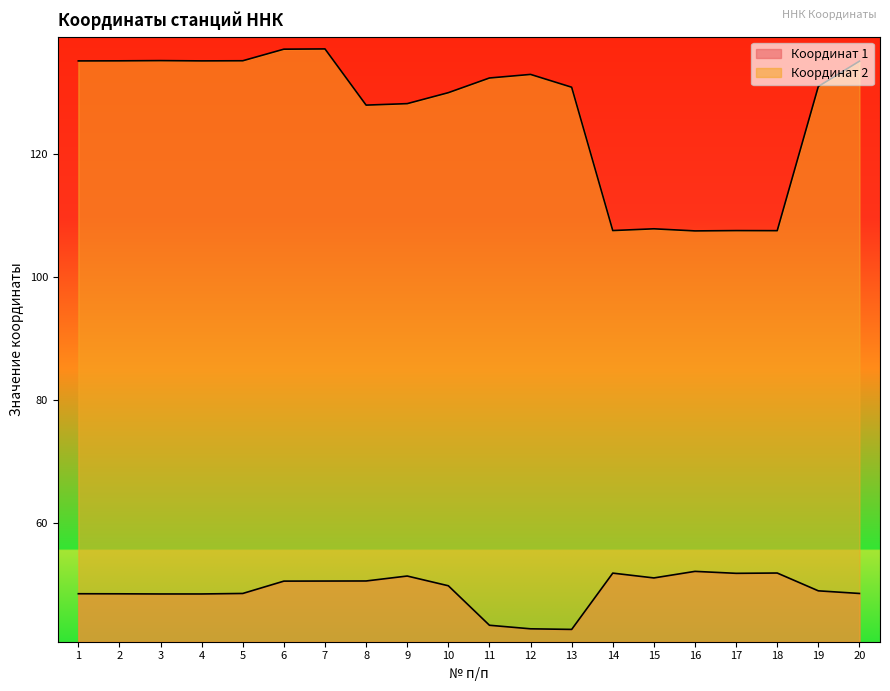

List the series in order of their peak value, lowest first.

Координат 1, Координат 2